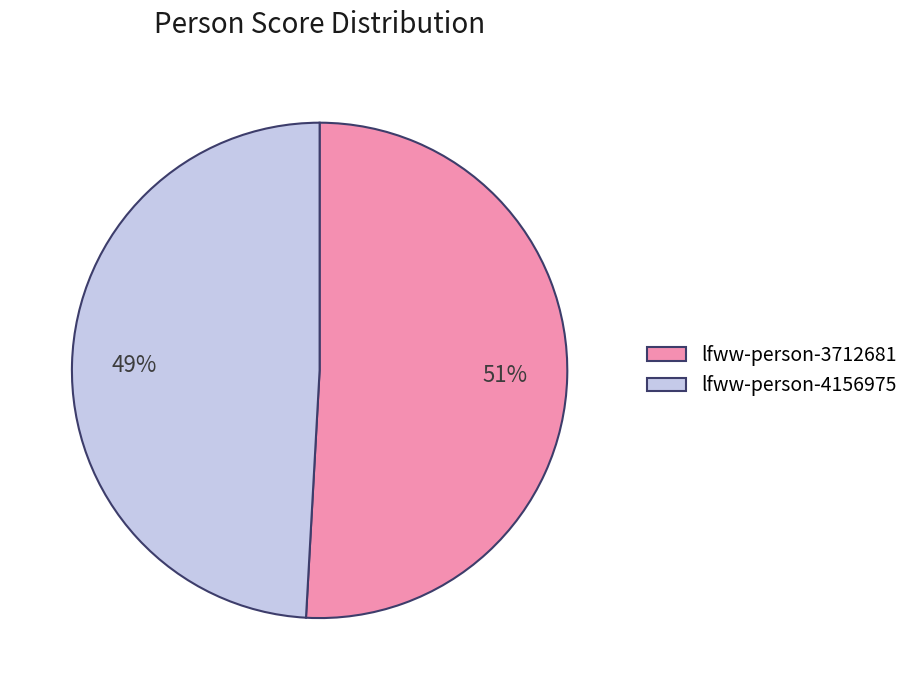

How many slices are in this pie chart?

2